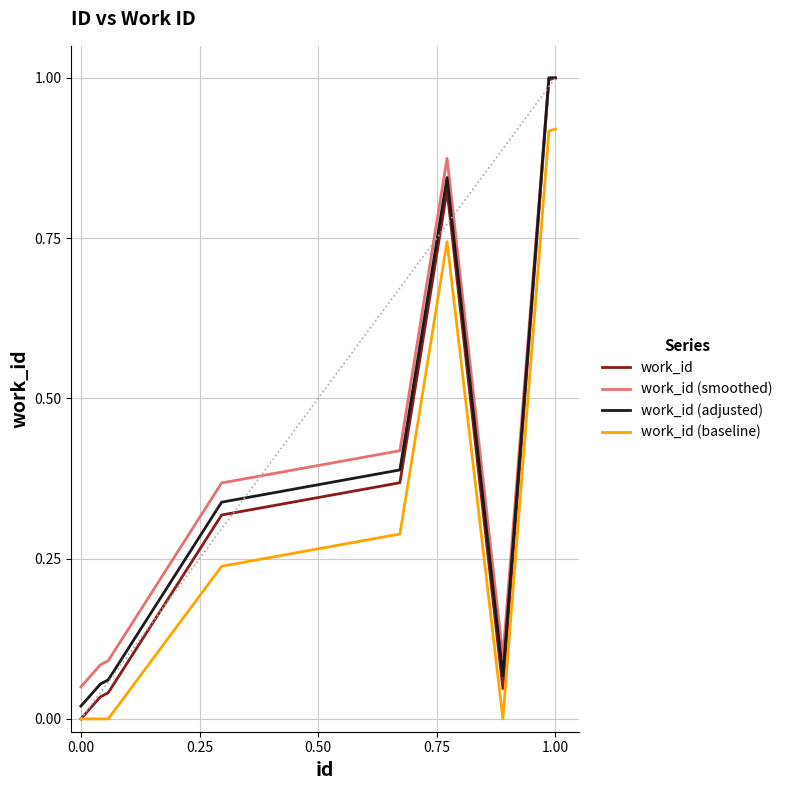

Which series has the widest spread of values?

work_id